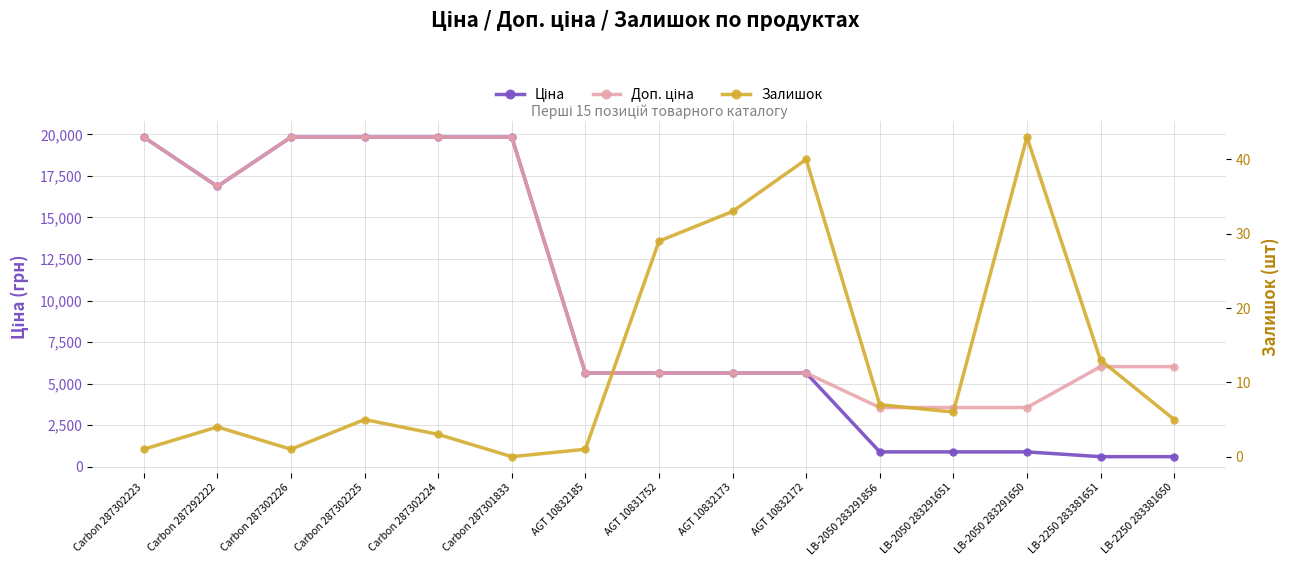

True or false: Доп. ціна and Залишок cross at least once.

False